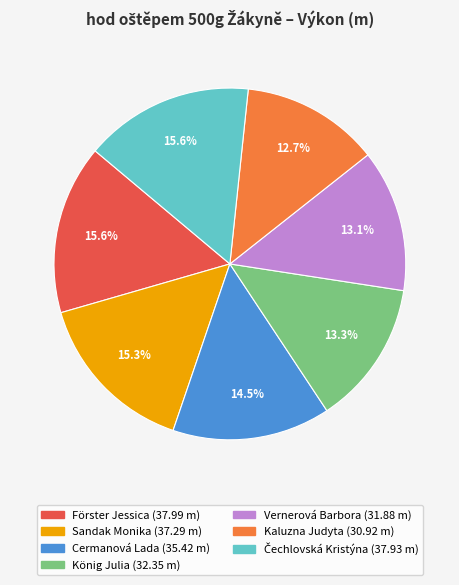

Does any single category account for the majority?

No